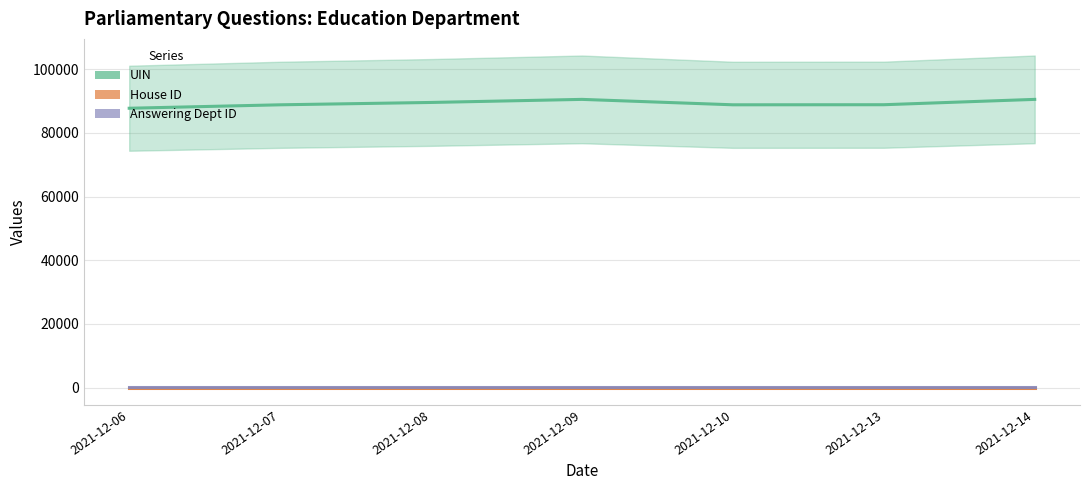

True or false: House ID (line) and UIN (line) intersect in this chart.

False